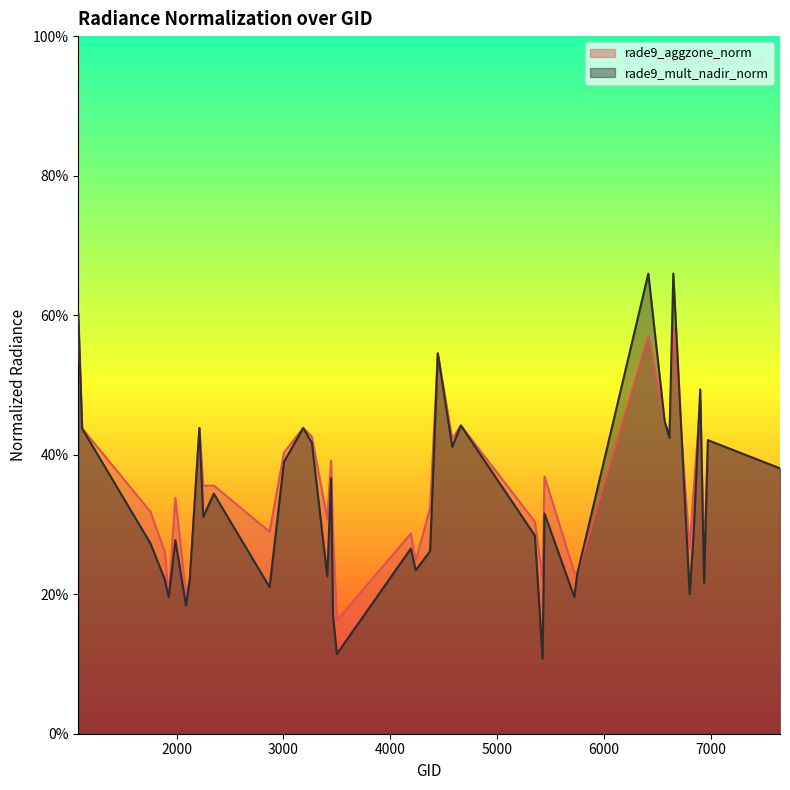

Reading left to right, extract all data points from this chart.

rade9_aggzone_norm: 1079=0.6	1115=0.4	1754=0.3	1889=0.3	1925=0.2	1988=0.3	2087=0.2	2123=0.2	2213=0.4	2249=0.4	2348=0.4	2870=0.3	3005=0.4	3185=0.4	3266=0.4	3410=0.3	3446=0.4	3464=0.3	3500=0.2	4193=0.3	4238=0.2	4373=0.3	4445=0.5	4580=0.4	4661=0.4	5354=0.3	5426=0.2	5444=0.4	5723=0.2	5750=0.2	6416=0.6	6569=0.4	6614=0.4	6650=0.6	6803=0.3	6839=0.3	6902=0.5	6938=0.2	6974=0.4	7649=0.4
rade9_mult_nadir_norm: 1079=0.6	1115=0.4	1754=0.3	1889=0.2	1925=0.2	1988=0.3	2087=0.2	2123=0.2	2213=0.4	2249=0.3	2348=0.3	2870=0.2	3005=0.4	3185=0.4	3266=0.4	3410=0.2	3446=0.4	3464=0.2	3500=0.1	4193=0.3	4238=0.2	4373=0.3	4445=0.5	4580=0.4	4661=0.4	5354=0.3	5426=0.1	5444=0.3	5723=0.2	5750=0.2	6416=0.7	6569=0.4	6614=0.4	6650=0.7	6803=0.2	6839=0.3	6902=0.5	6938=0.2	6974=0.4	7649=0.4